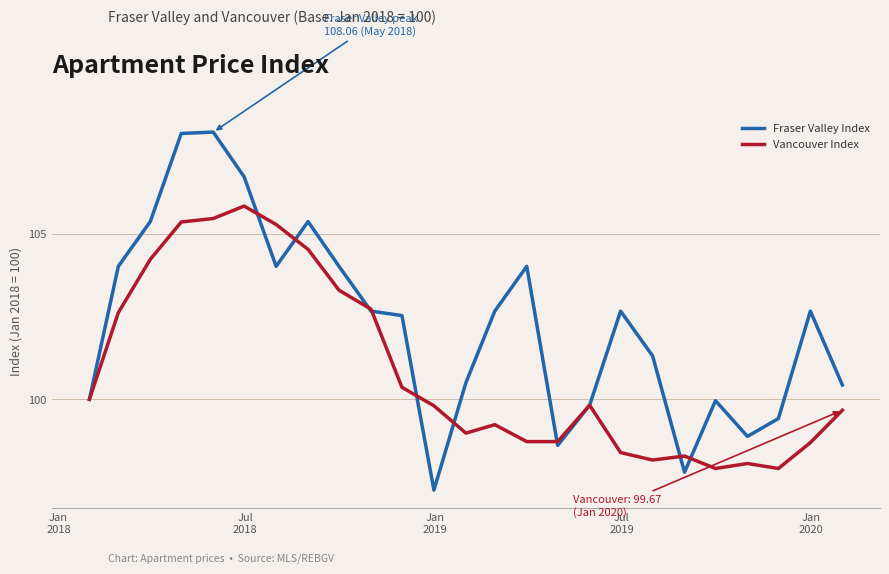

At how many categories does at least one series exceed 99?

22